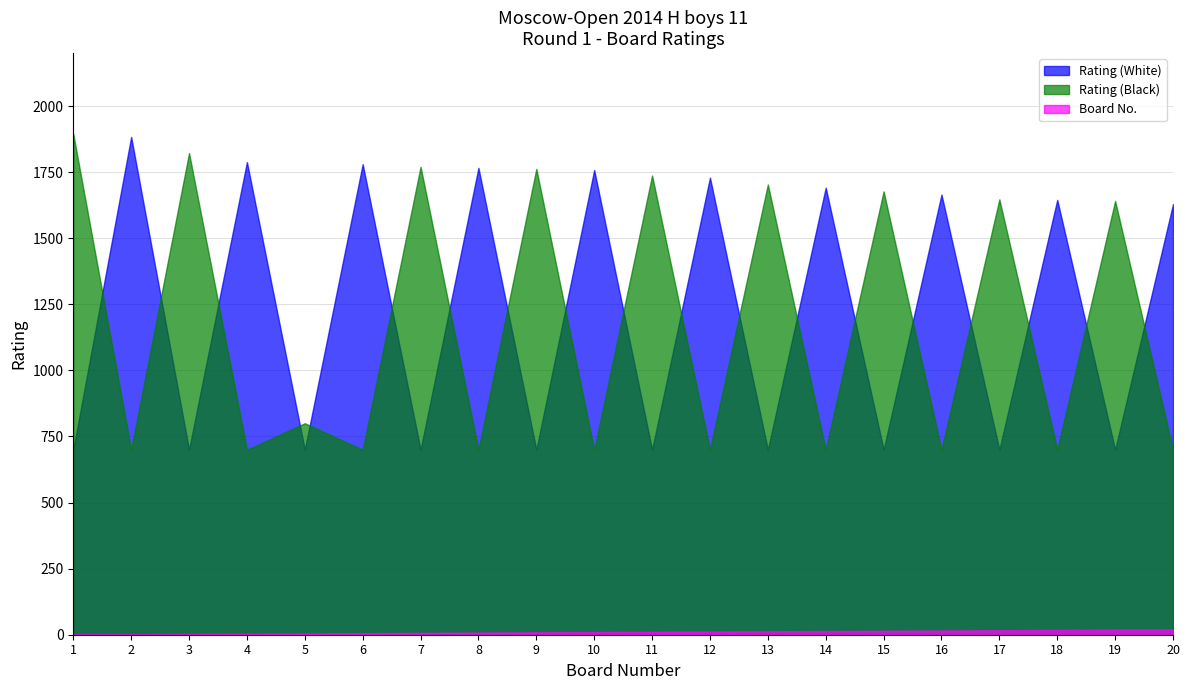

What is the sum of the Board No. values at 16 and 5?

21